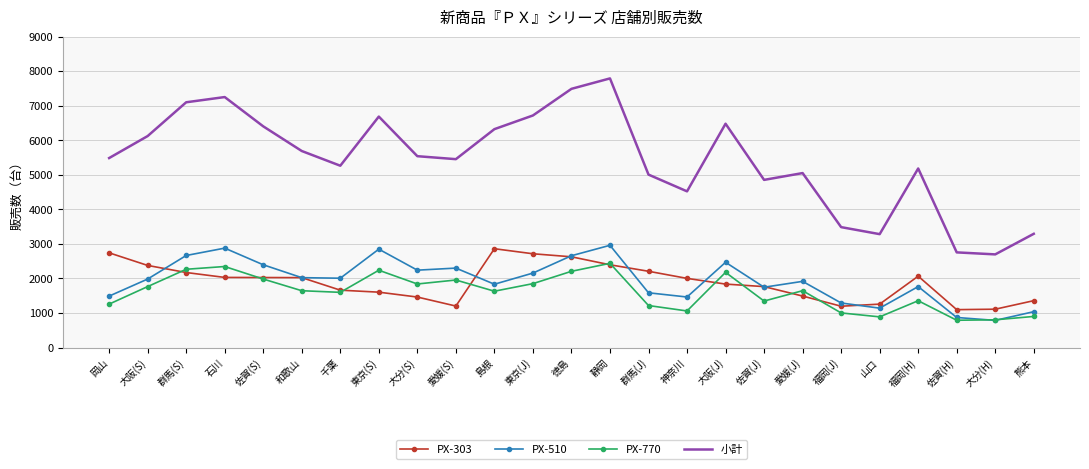

What is the spread (max minus min) of values at 神奈川?

3463